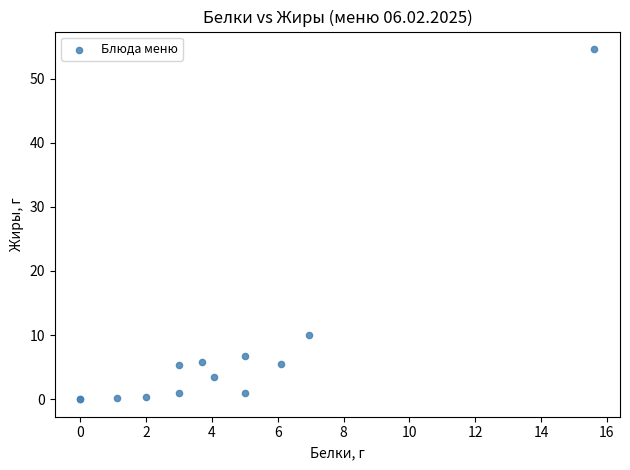

What Y value in the scatter plot is closest to 27?

10.0